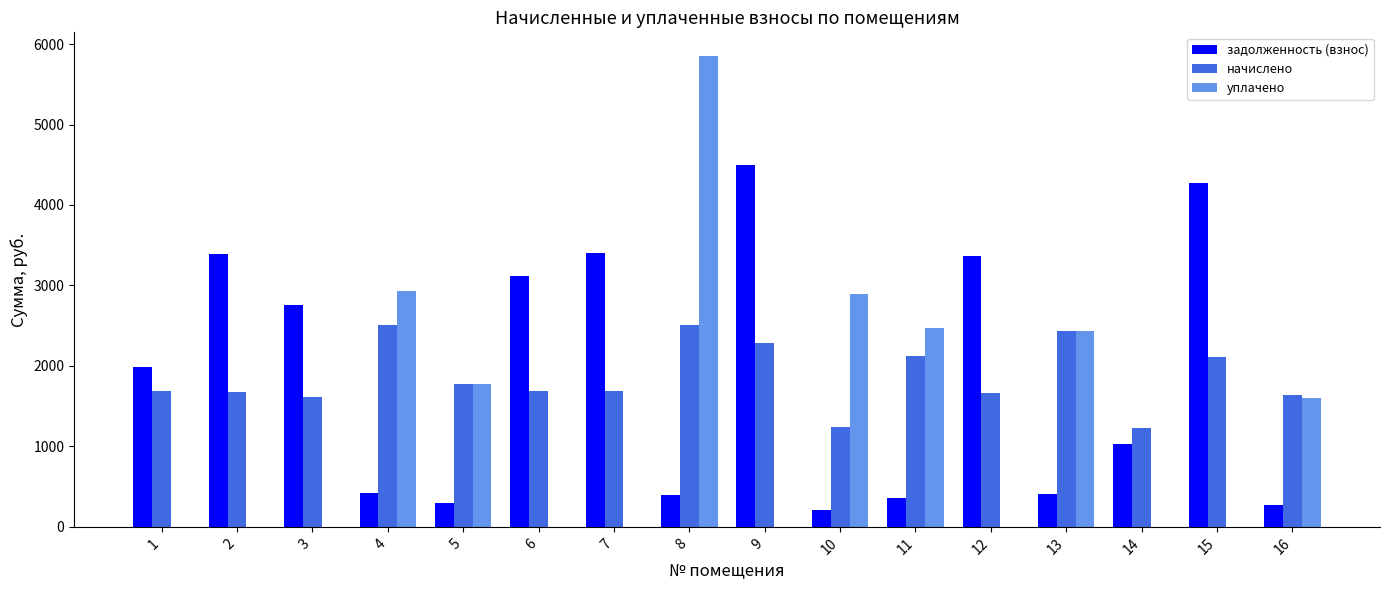

Between 3 and 5, which series saw the biggest shift?

задолженность (взнос)